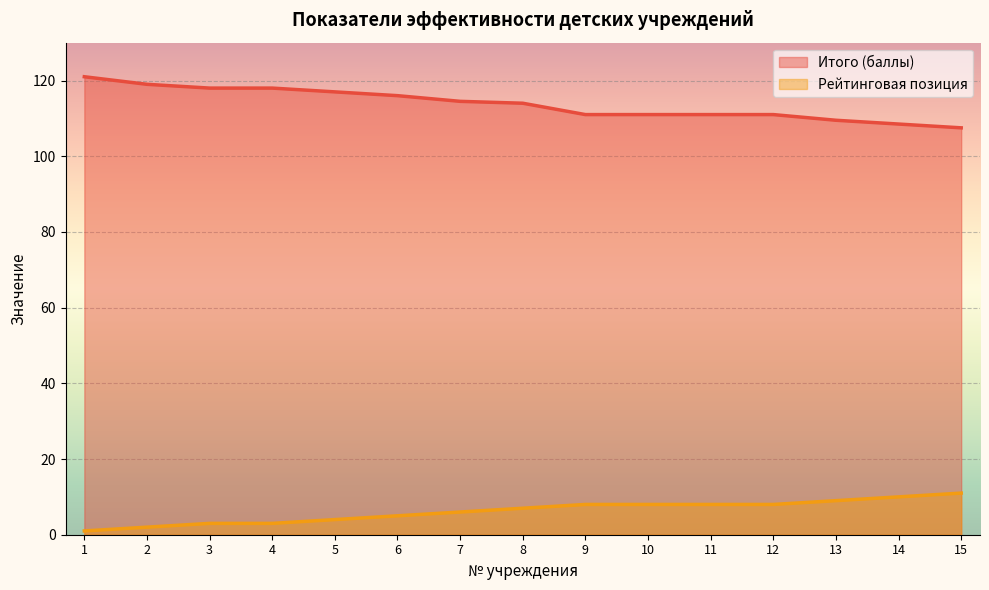

Does the chart display data point markers on the line(s)?

No